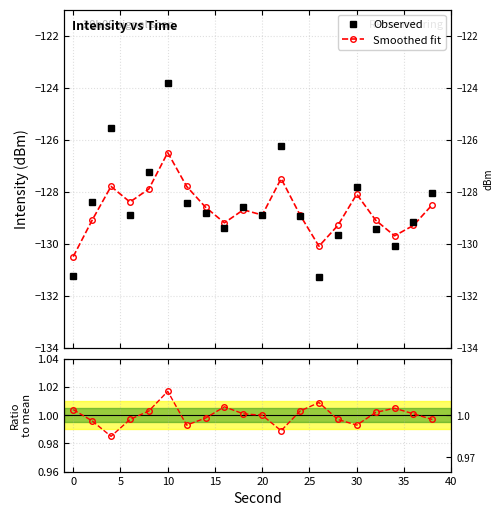

Reading right to left, transcribe all the data shown in this chart.

Observed: -128.1	-129.2	-130.1	-129.4	-127.8	-129.7	-131.3	-128.9	-126.2	-128.9	-128.6	-129.4	-128.8	-128.4	-123.8	-127.2	-128.9	-125.6	-128.4	-131.2
Smoothed fit: -128.5	-129.3	-129.7	-129.1	-128.1	-129.3	-130.1	-128.9	-127.5	-128.9	-128.7	-129.2	-128.6	-127.8	-126.5	-127.9	-128.4	-127.8	-129.1	-130.5
Ratio to mean: 1.0	1.0	1.0	1.0	1.0	1.0	1.0	1.0	1.0	1.0	1.0	1.0	1.0	1.0	1.0	1.0	1.0	1.0	1.0	1.0